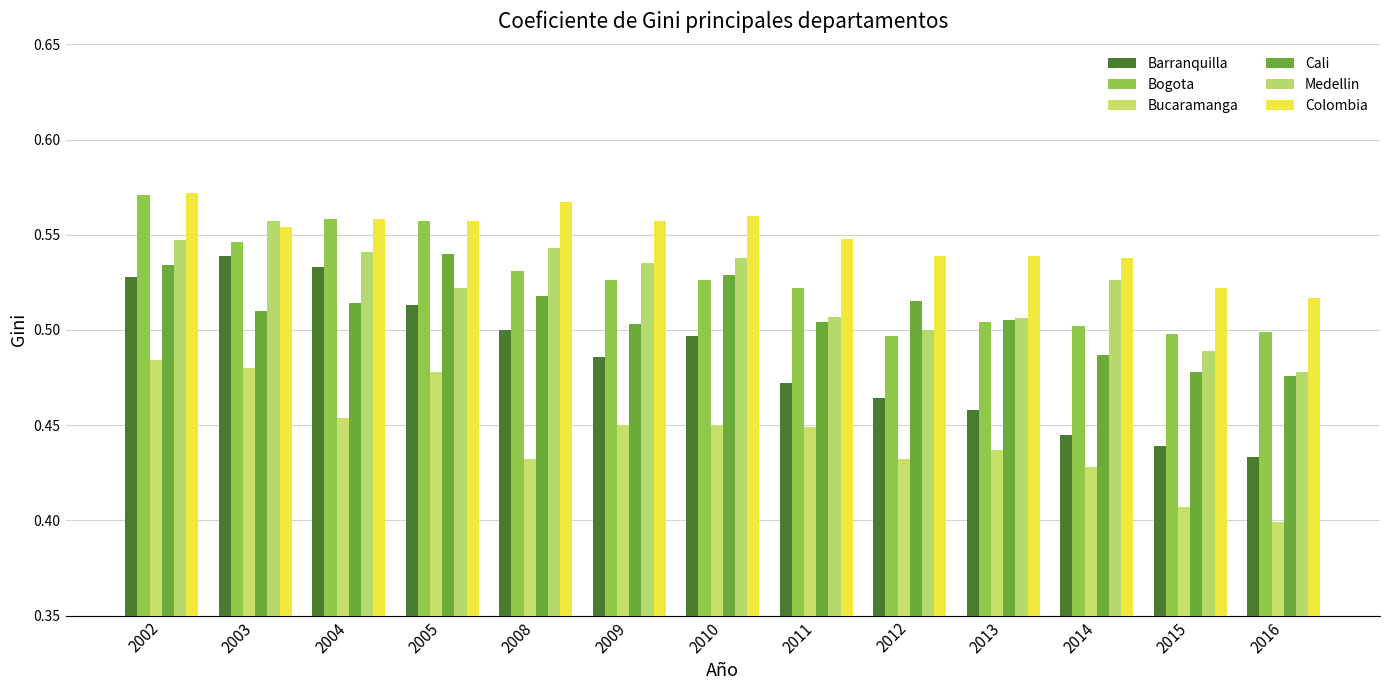

How many bars are there in total?

78